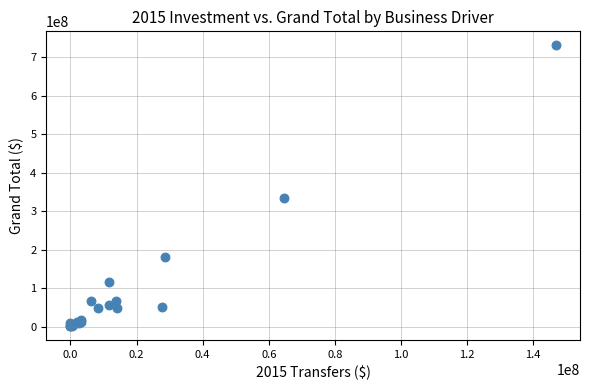

What Y value in the scatter plot is closest to 366340131?

334512006.0